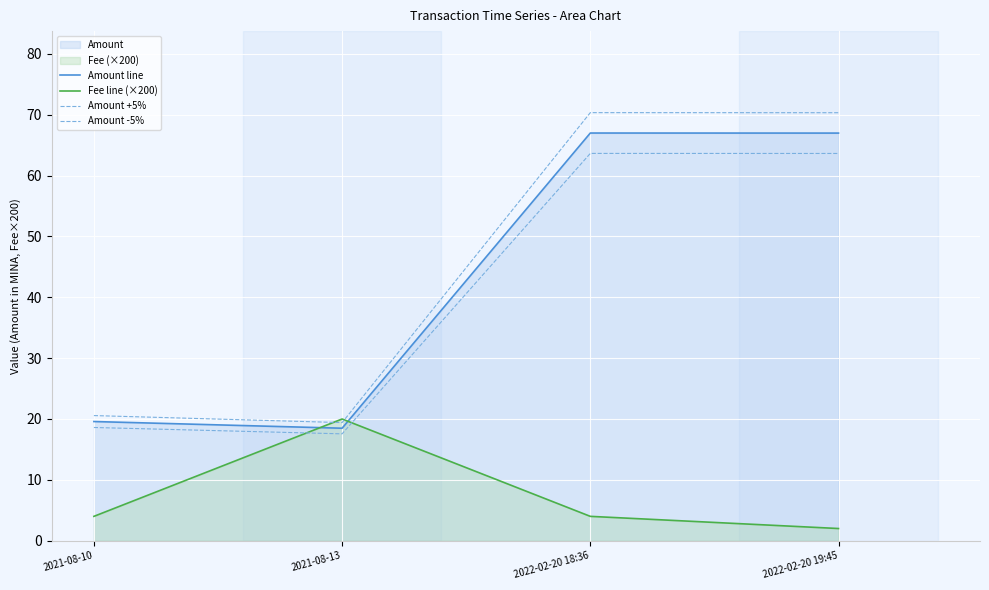

What is the label of the 4th point from the right?

2021-08-10